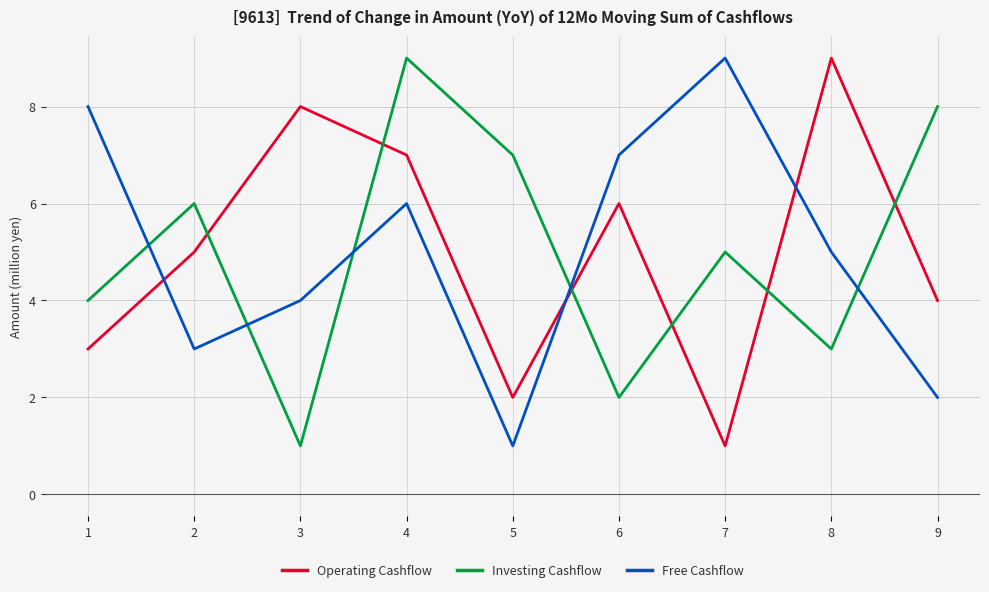

Does the chart display data point markers on the line(s)?

No